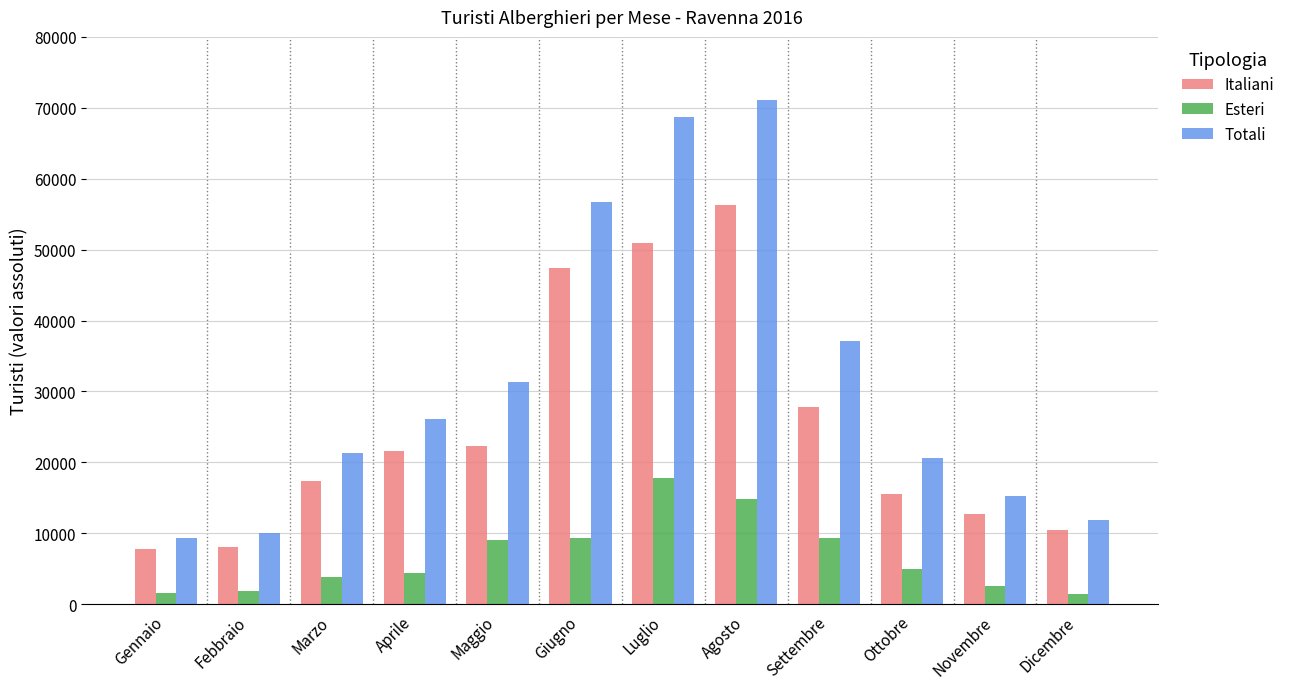

What position from the left is Dicembre?

12